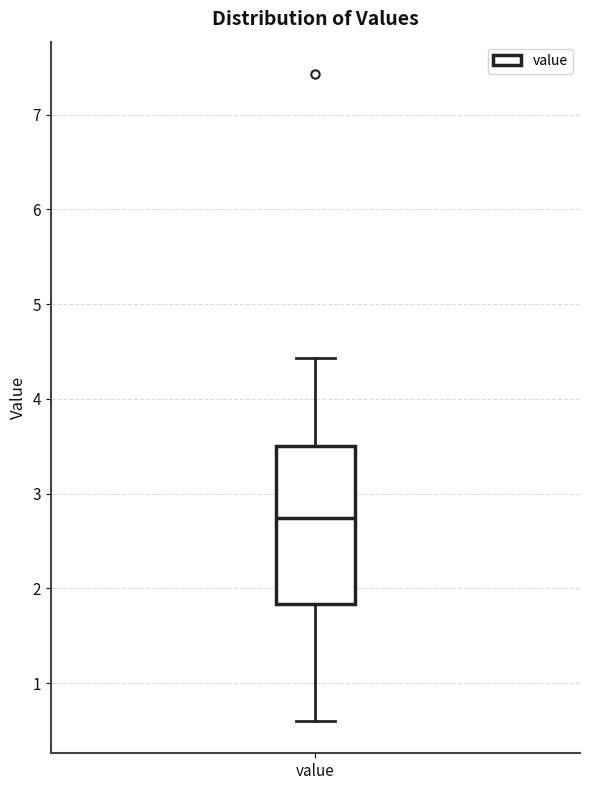

Transcribe this box plot: give where the median line is, the range the box spans, and where the two whiskers end, as read against the y-axis. The values are not printed on the chart, so give them approximately, as read against the axis.

median 2.7, box 1.8 to 3.5, whiskers 0.6 to 4.4